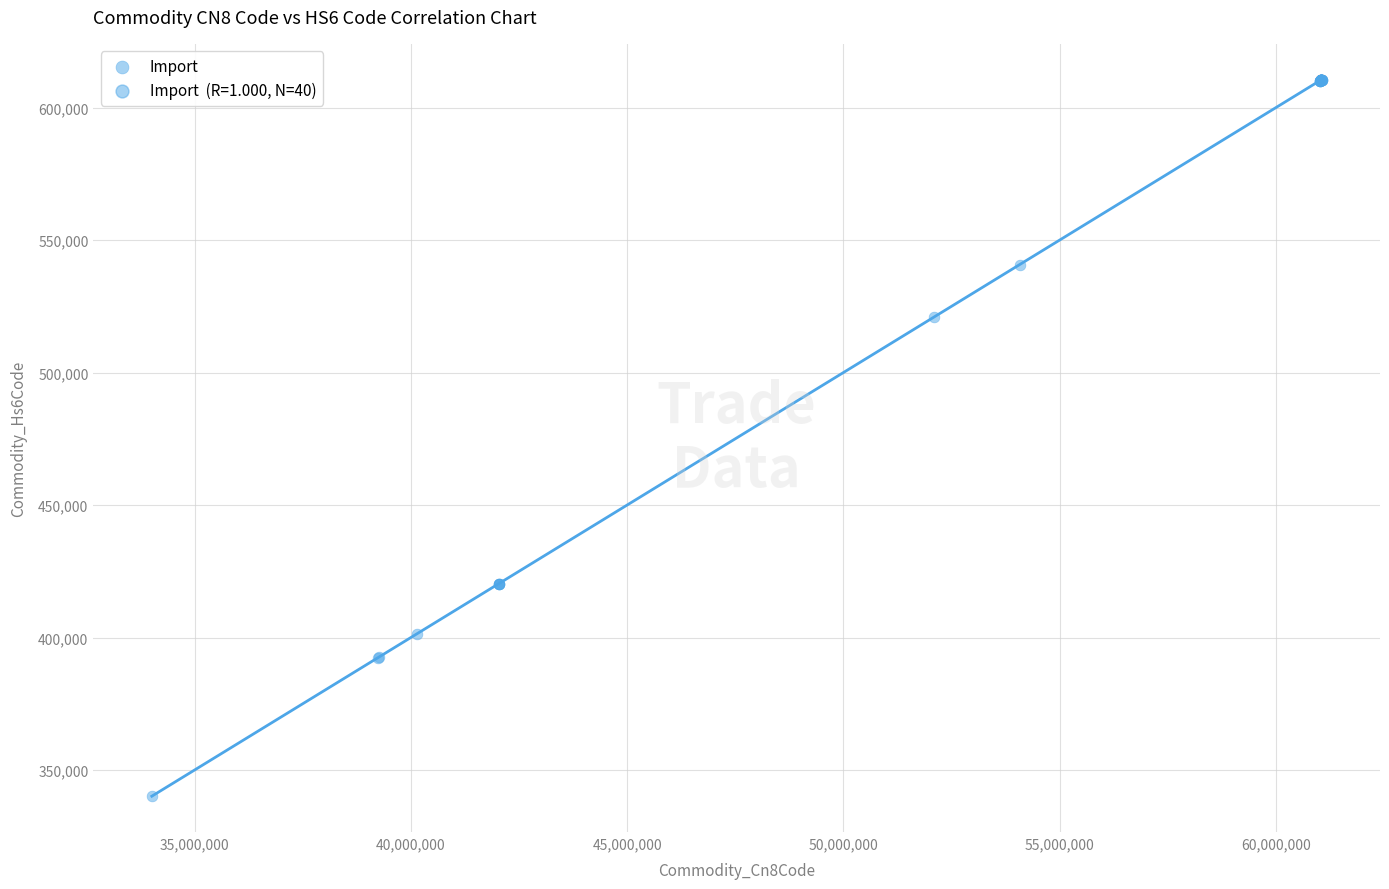

What Y value in the scatter plot is closest to 475320?

520831